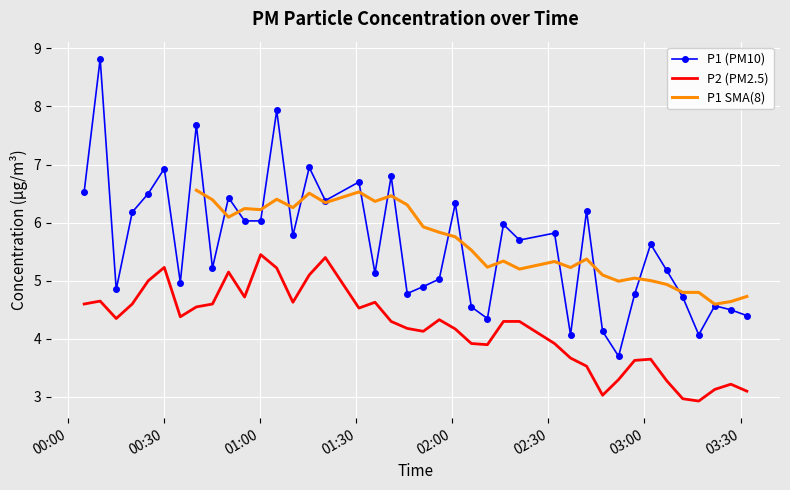

True or false: P1 (PM10) and P2 (PM2.5) cross at least once.

False